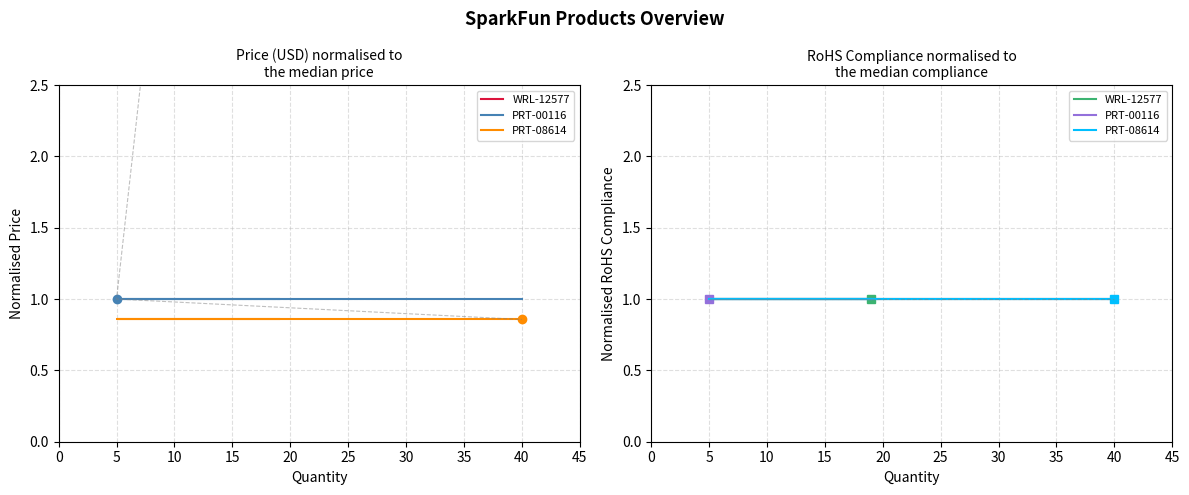

Which has a higher value, WRL-12577 or PRT-08614?

WRL-12577